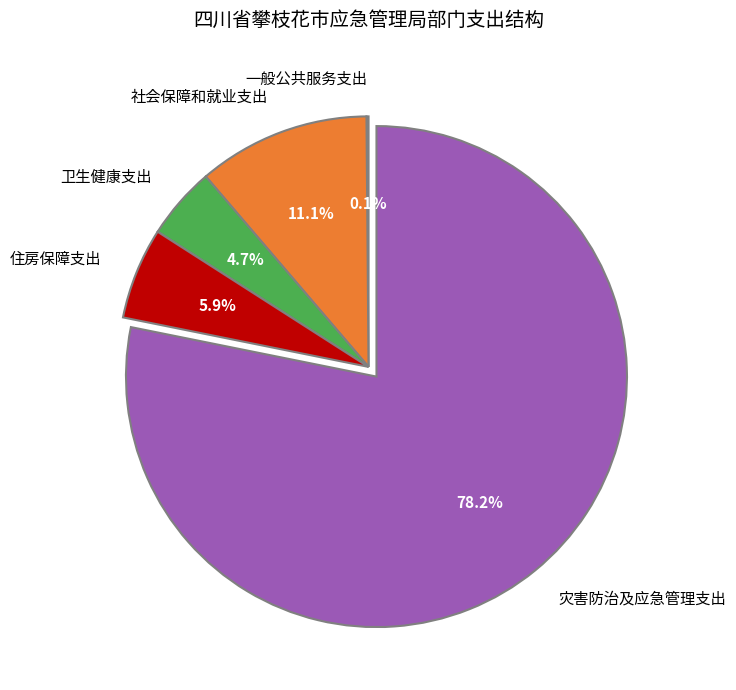

Which slice is the largest?

灾害防治及应急管理支出